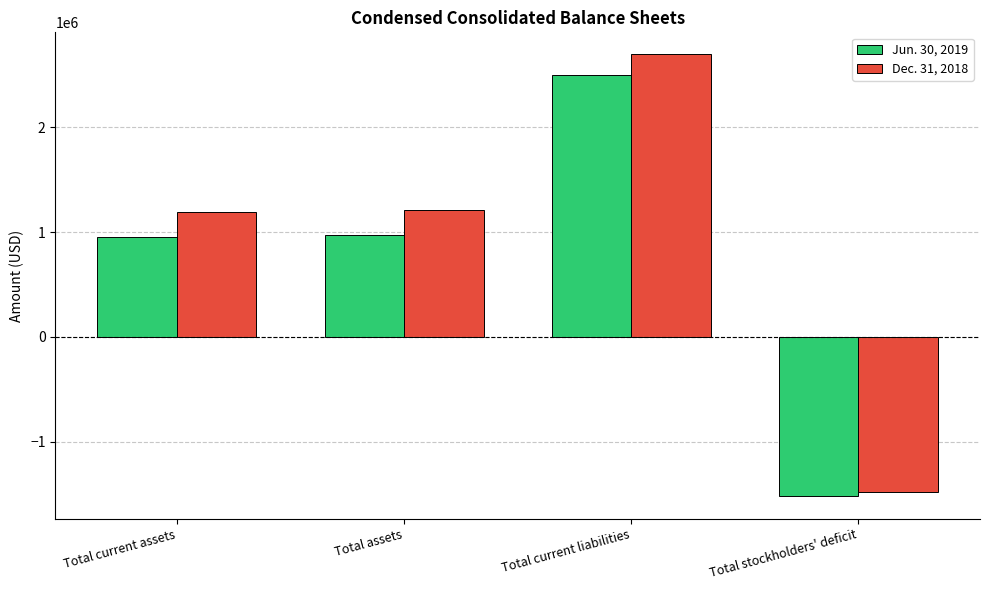

The value of Dec. 31, 2018 at Total current assets is 624394. True or false?

False